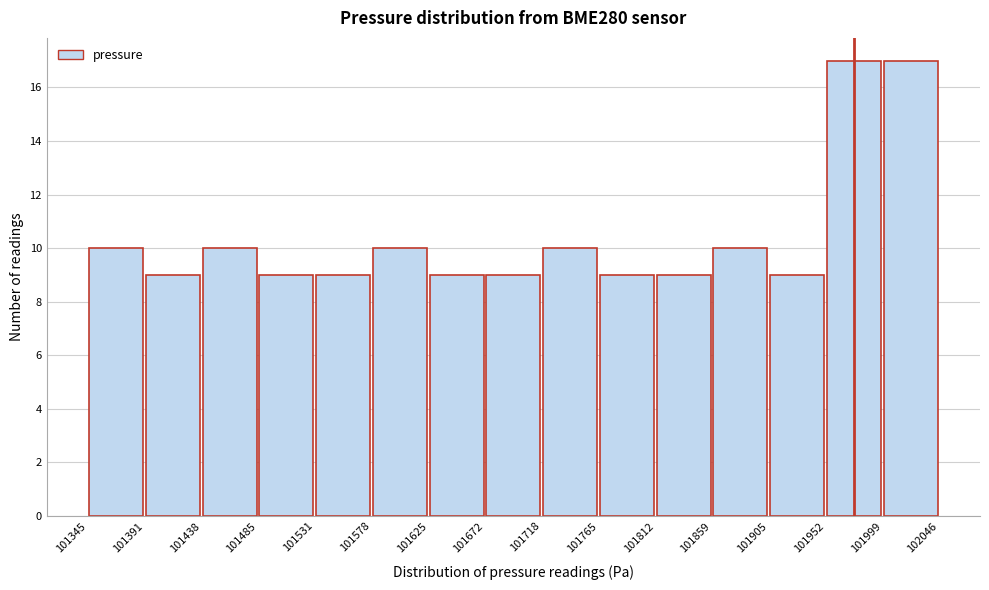

How tall is the bar that spans 101905 to 101952 on the x-axis? The values are not printed on the chart, so give them approximately, as read against the axis.

9